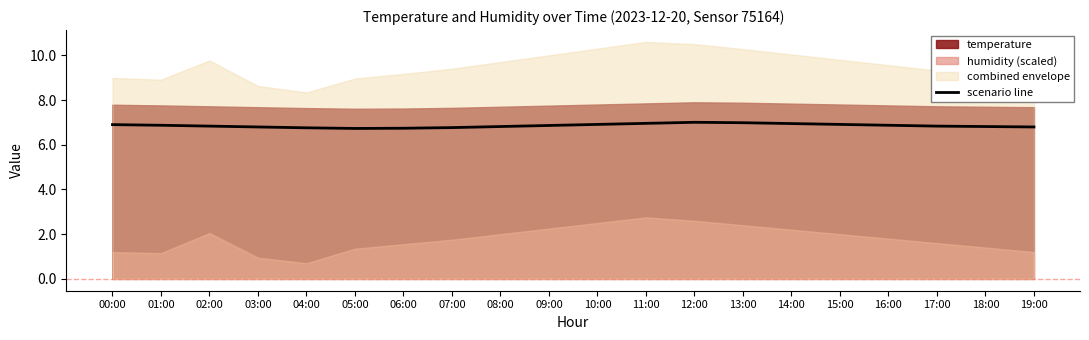

What is the value of the 9th point from the left?

6.8